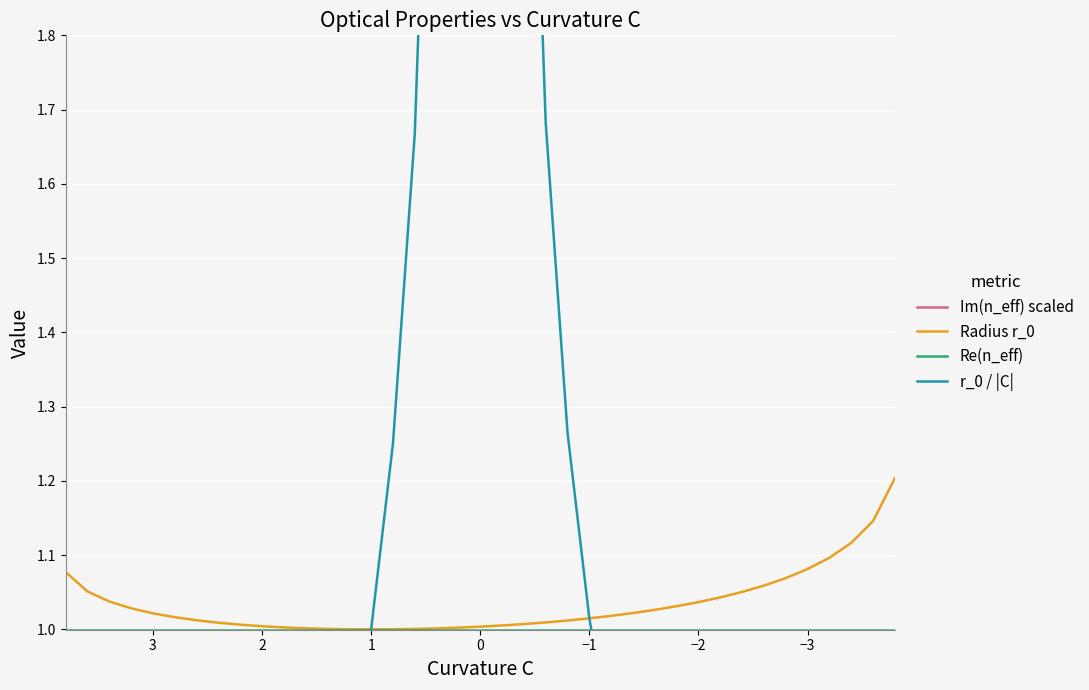

True or false: Im(n_eff) scaled and Radius r_0 intersect in this chart.

False